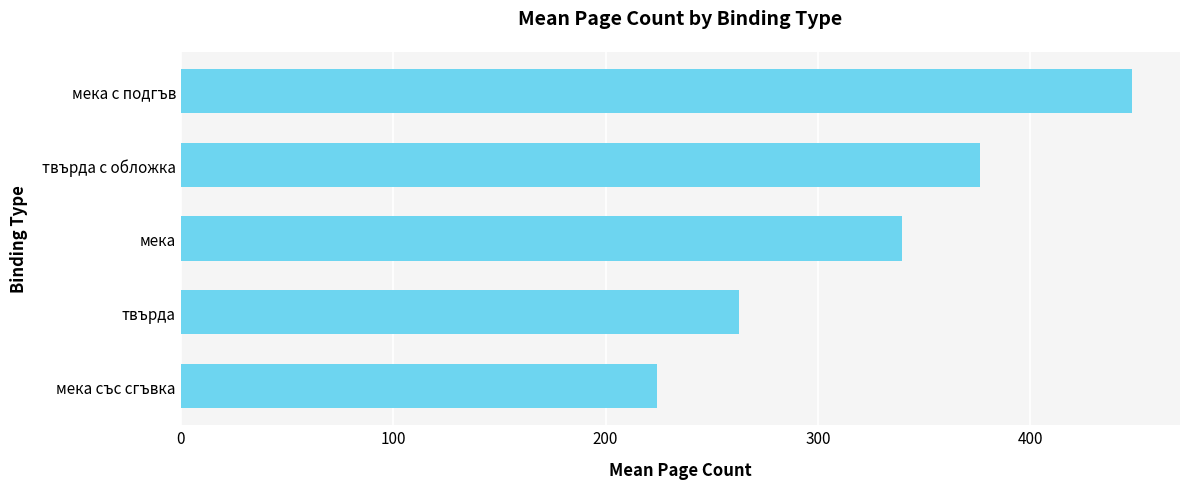

What is the difference between the values at мека със сгъвка and твърда?

38.7